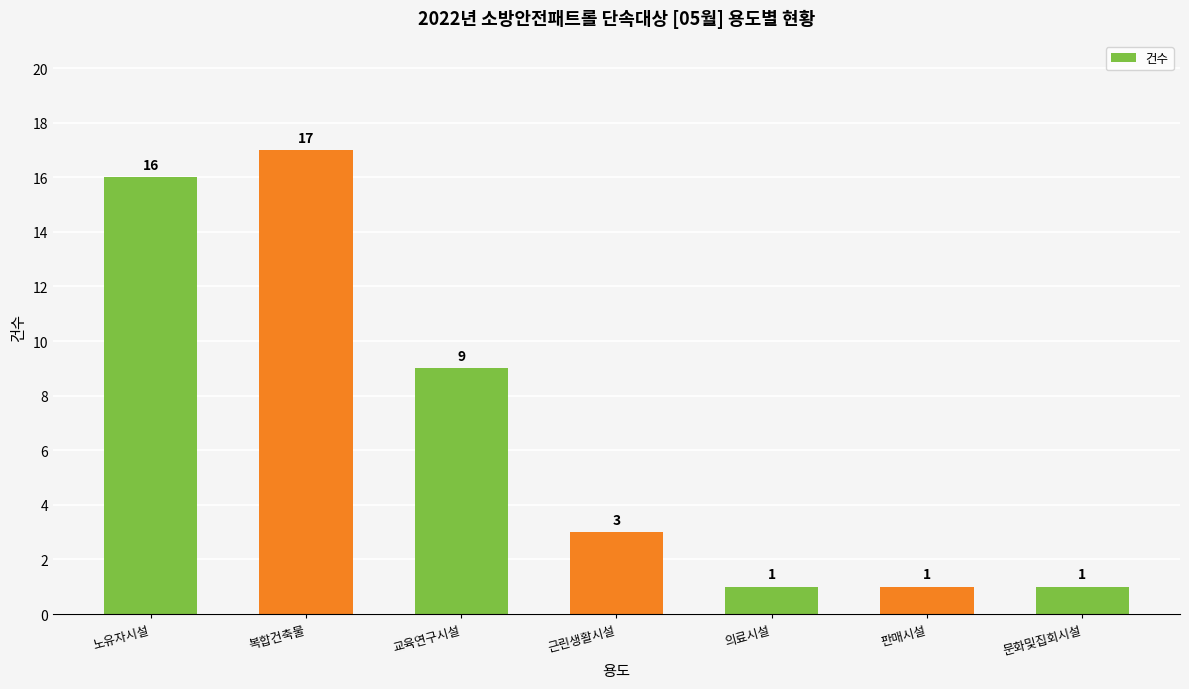

Are the bars grouped side by side (vs. stacked)?

No